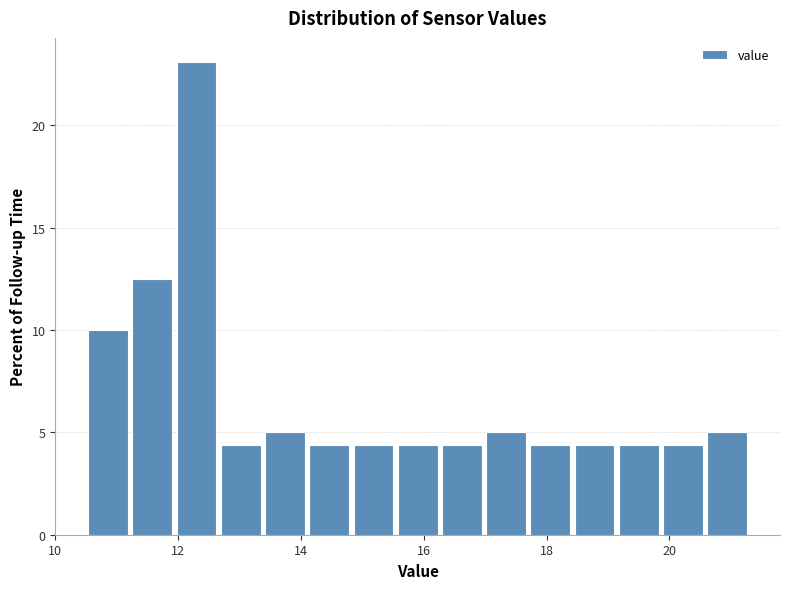

Around what value on the x-axis is the tallest bar? Give the approximate position of its centre, as read against the axis.

12.4